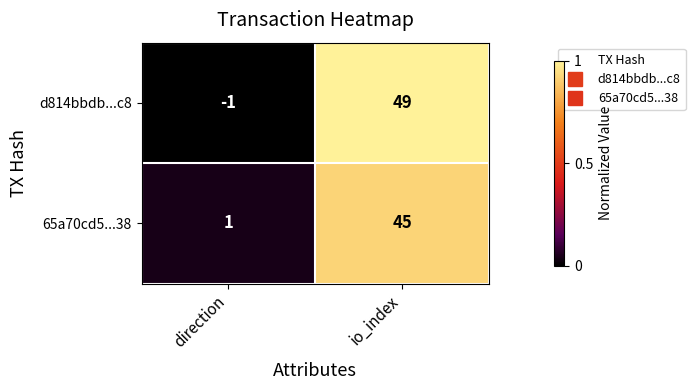

What is the sum of all d814bbdb...c8 values?

48